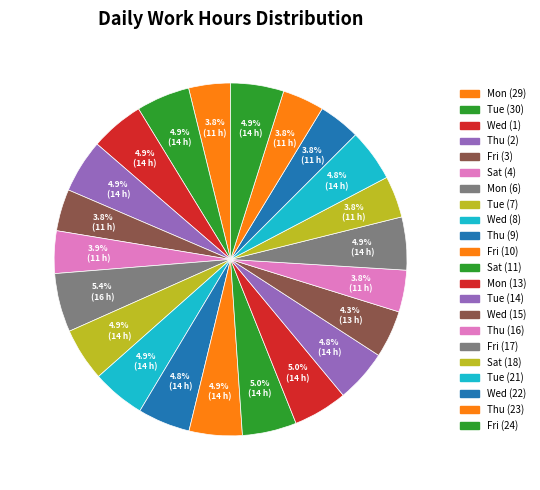

How many slices are in this pie chart?

22